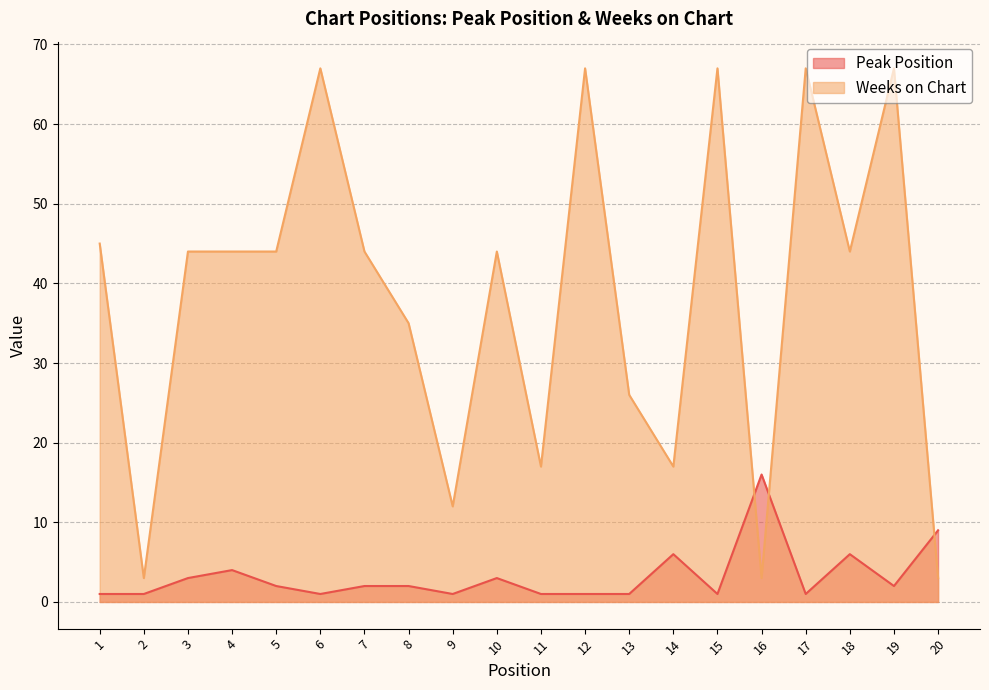

Which series ends up on top after the final intersection of Peak Position and Weeks on Chart?

Peak Position